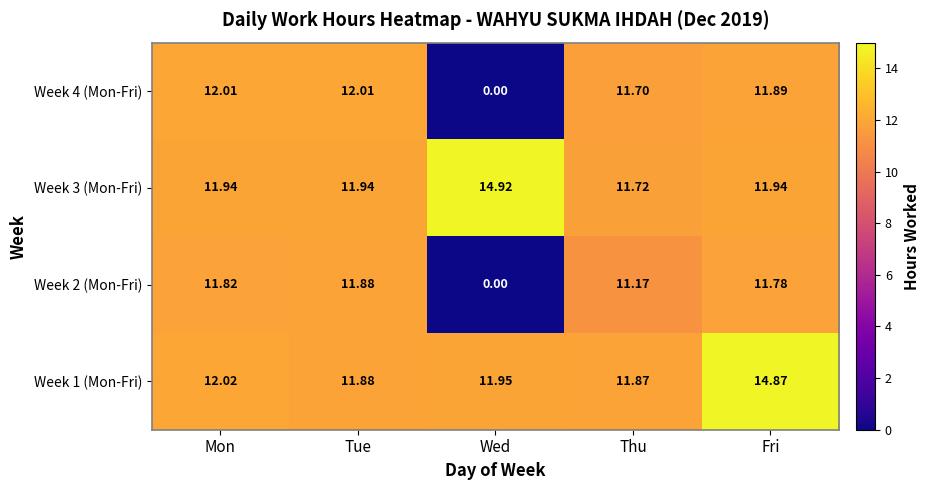

How many distinct data groups are displayed?

4